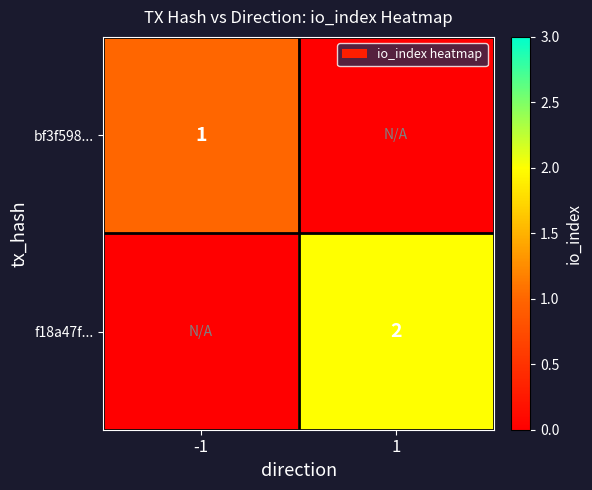

Is it true that bf3f598... equals 1 at -1?

True